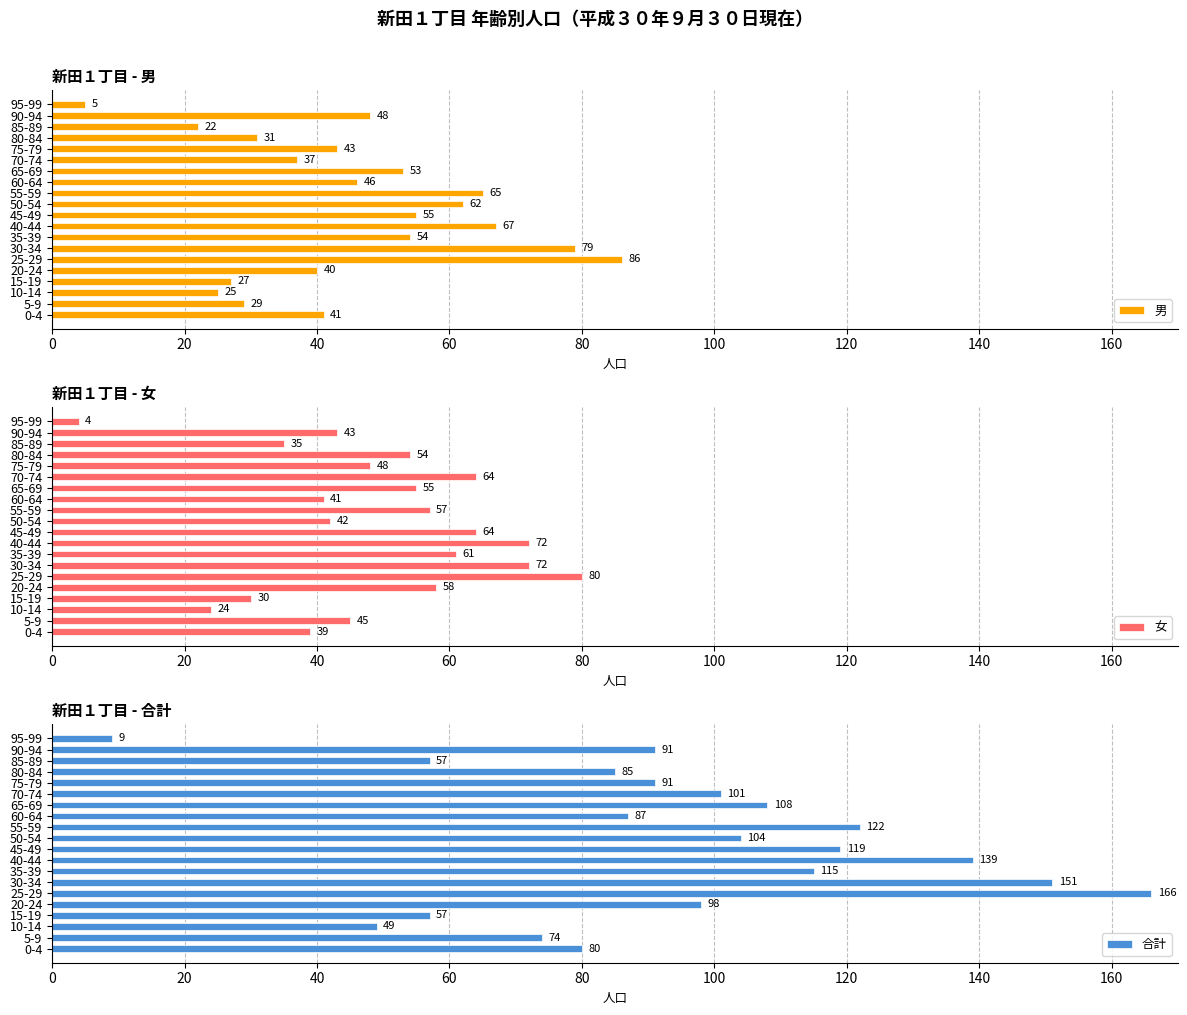

Read the 男 value at 5-9.

29